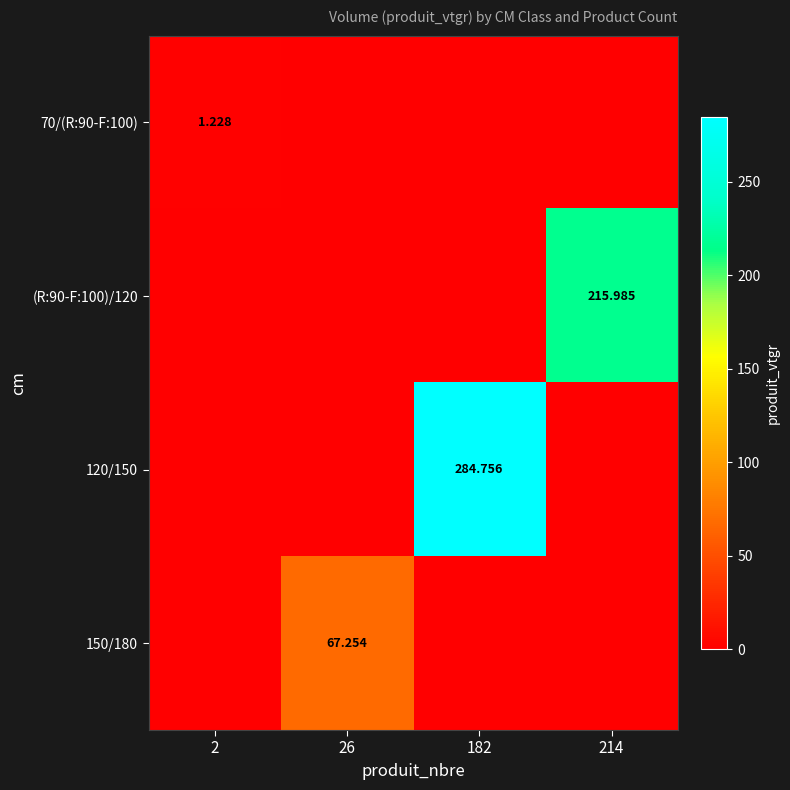

True or false: (R:90-F:100)/120 has a value of 0.0 at 182.

True